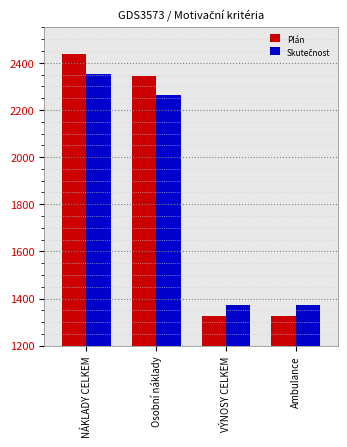

What is the spread (max minus min) of values at VÝNOSY CELKEM?

46.3